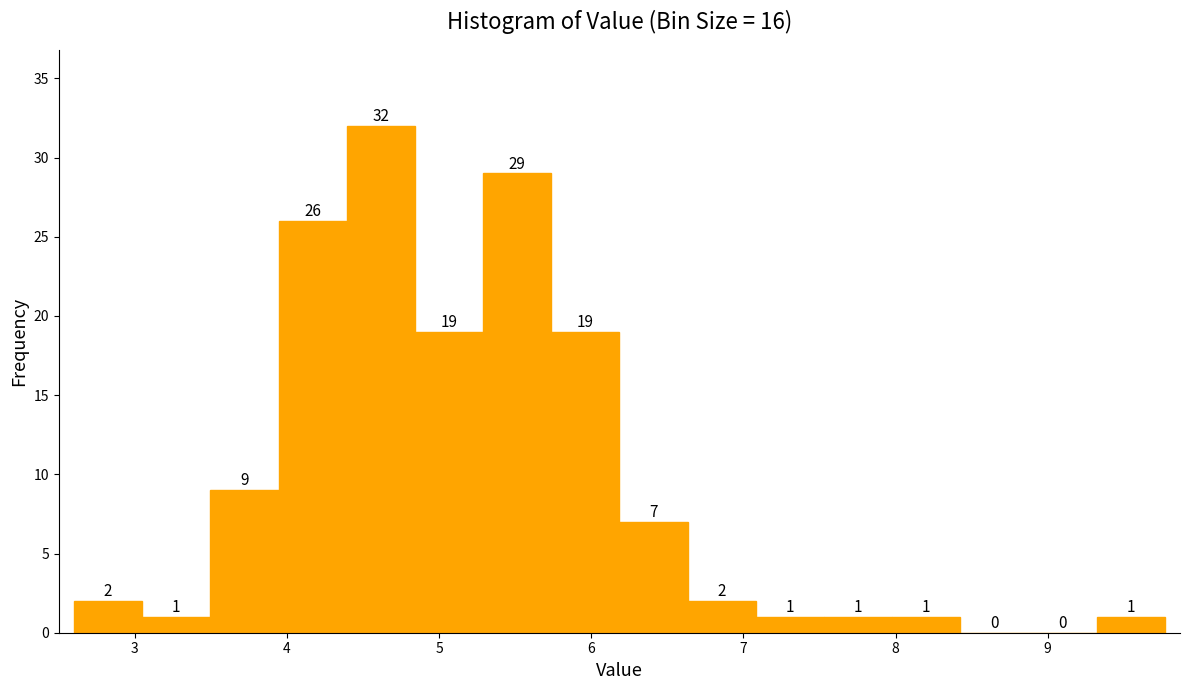

Over which range of the x-axis is the bar tallest?

4.4 to 4.8